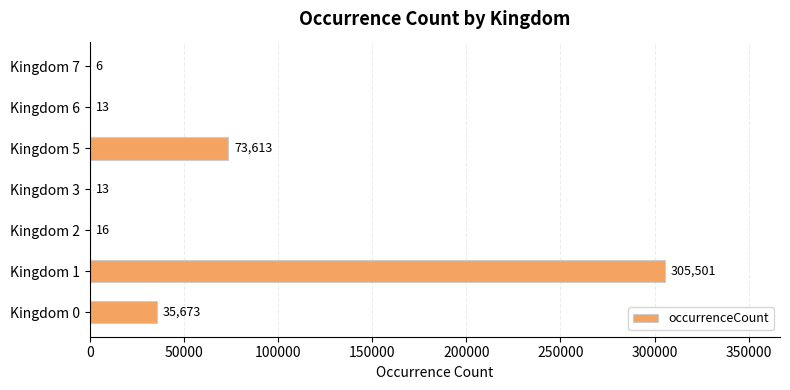

The chart shows a value of 73613 at Kingdom 5. True or false?

True